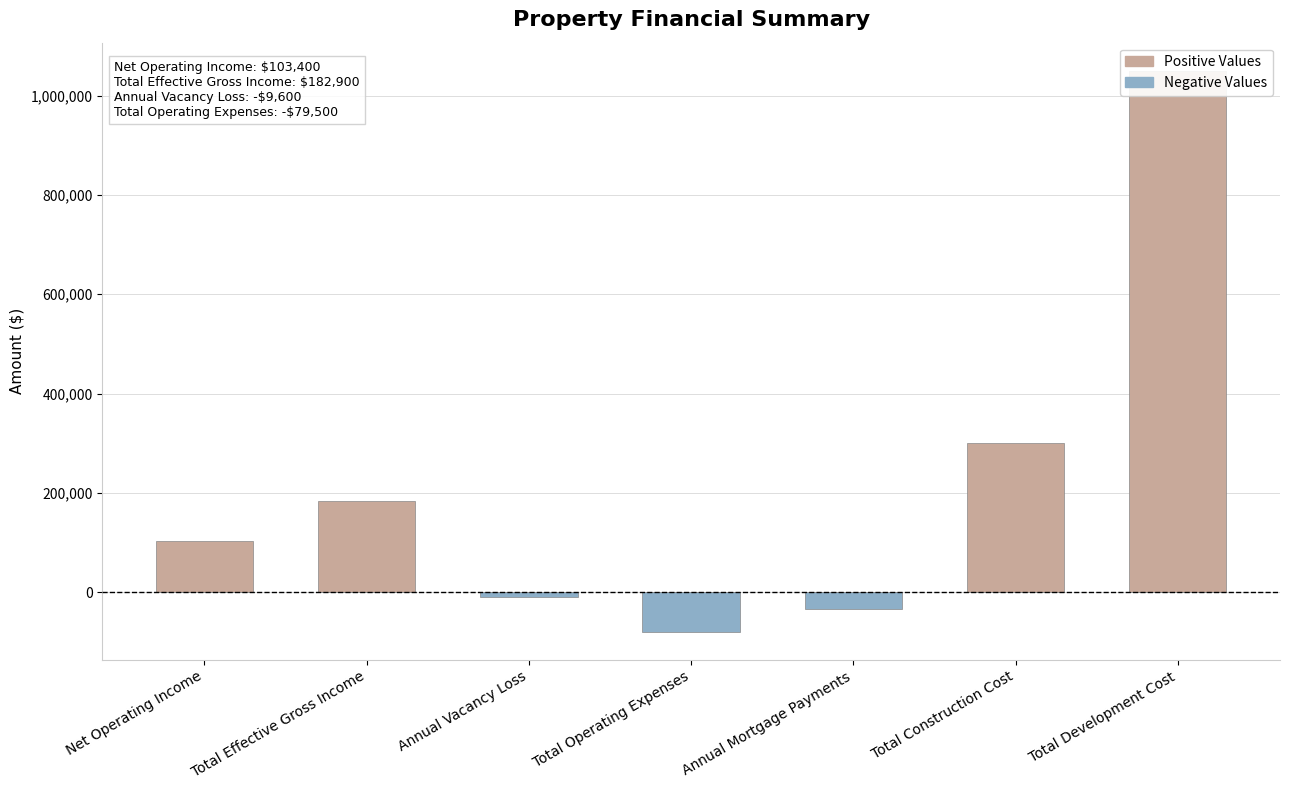

Which has a higher value, Total Development Cost or Annual Mortgage Payments?

Total Development Cost